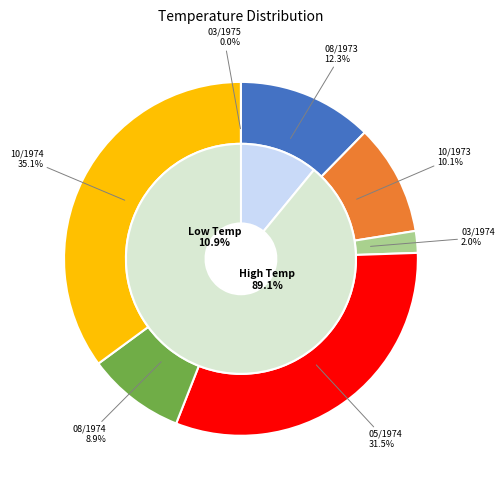

What percentage is NOT represented by 10/1973?

89.9%